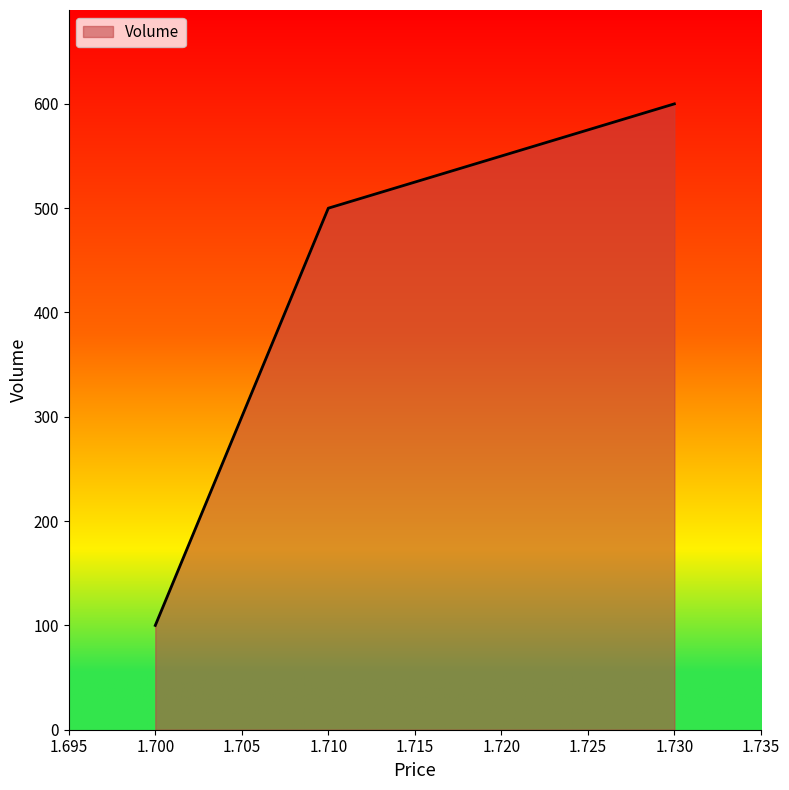

Is it true that the value at 1.700 is 100?

True